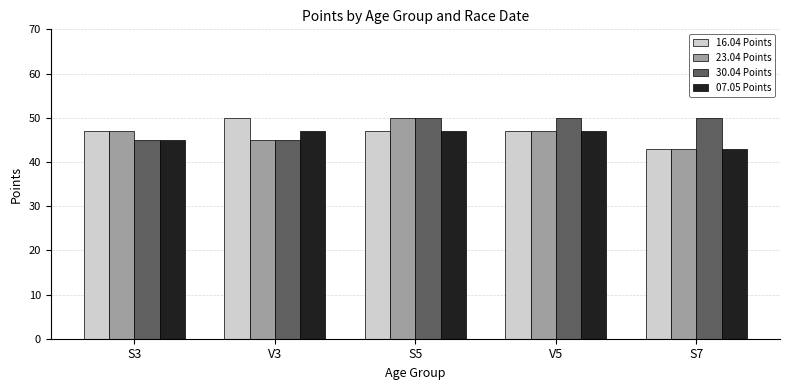

List the series in order of their overall mean, lowest first.

07.05 Points, 23.04 Points, 16.04 Points, 30.04 Points